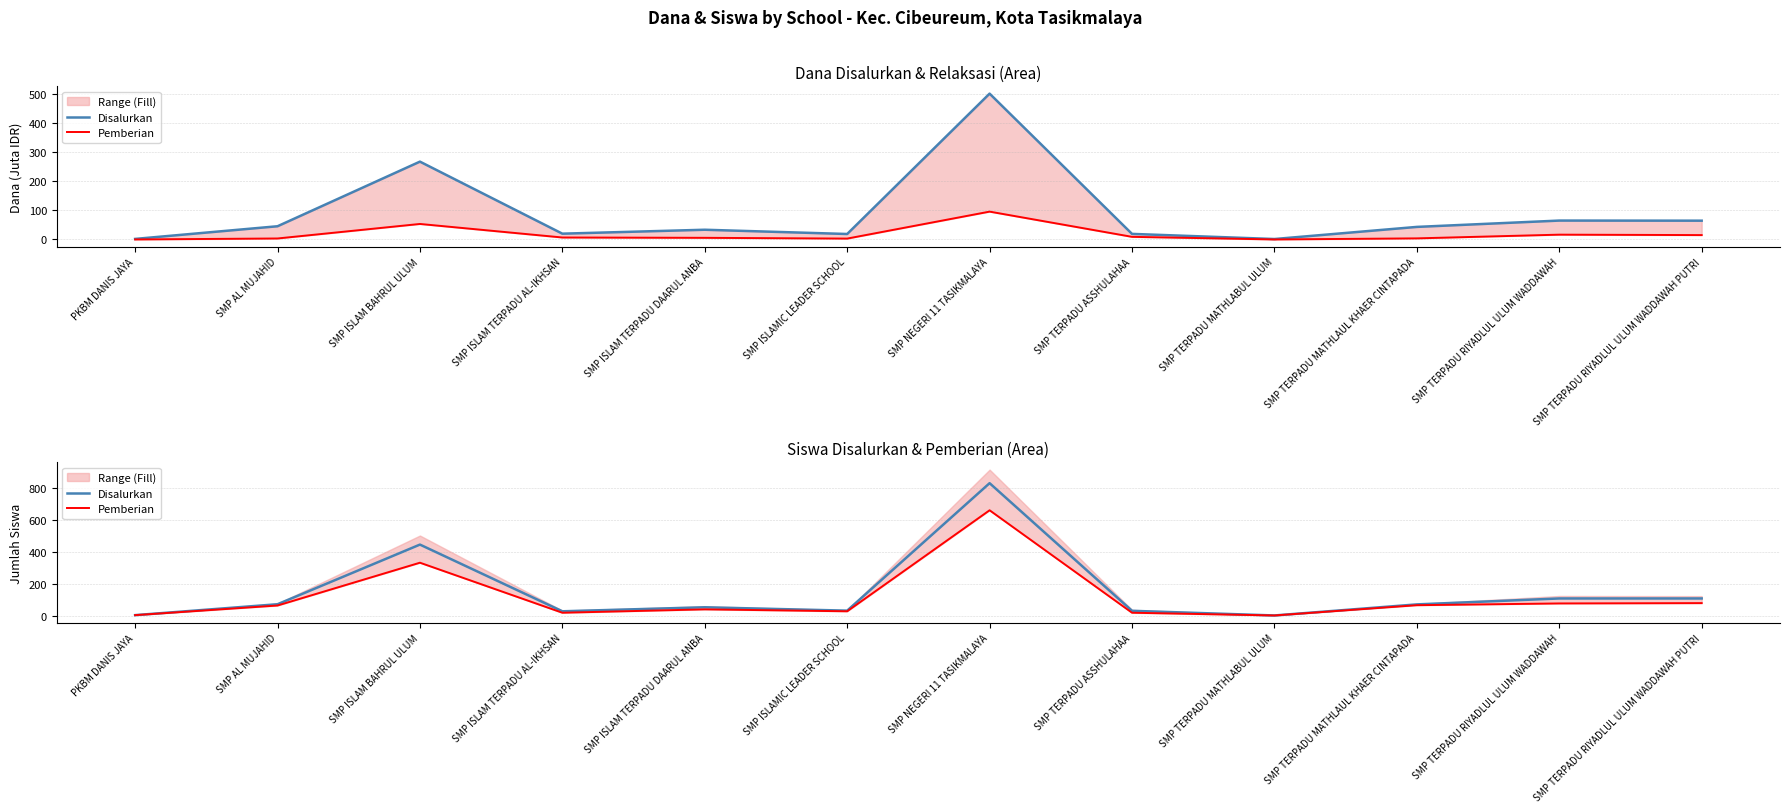

Rank the series at SMP ISLAM TERPADU DAARUL ANBA from lowest to highest value.

Pemberian, Disalurkan